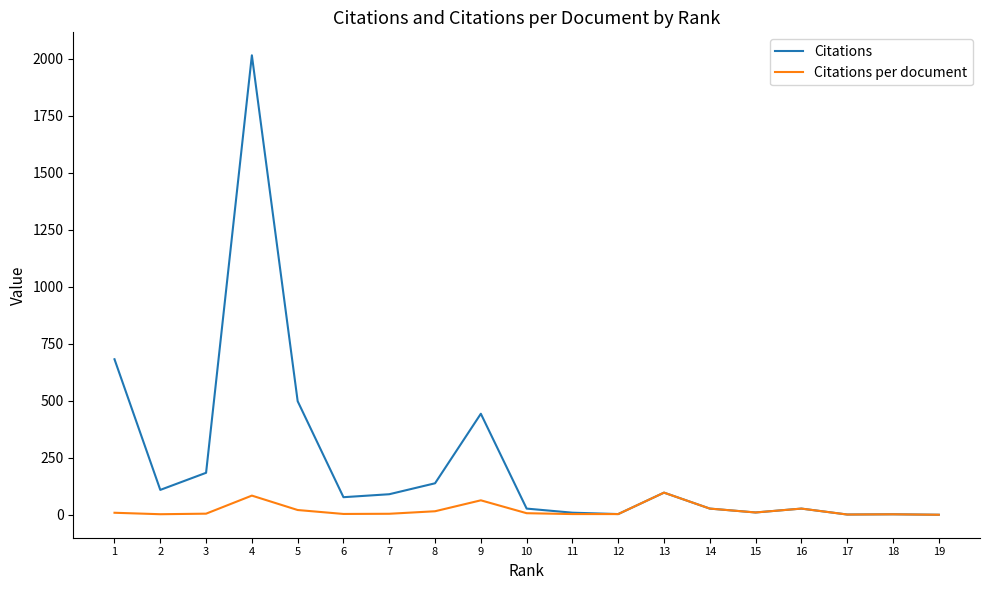

Rank the series by their maximum value, from highest to lowest.

Citations, Citations per document